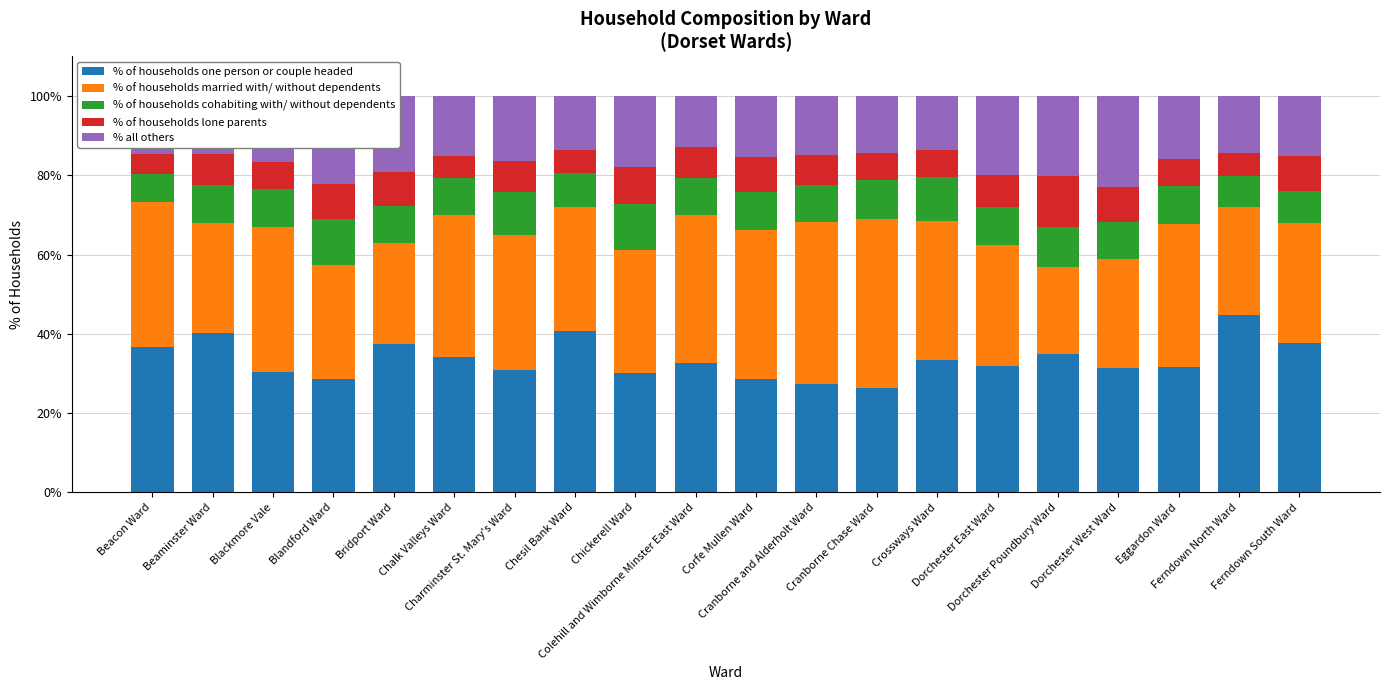

What is the lowest value of the % of households one person or couple headed series?

26.3